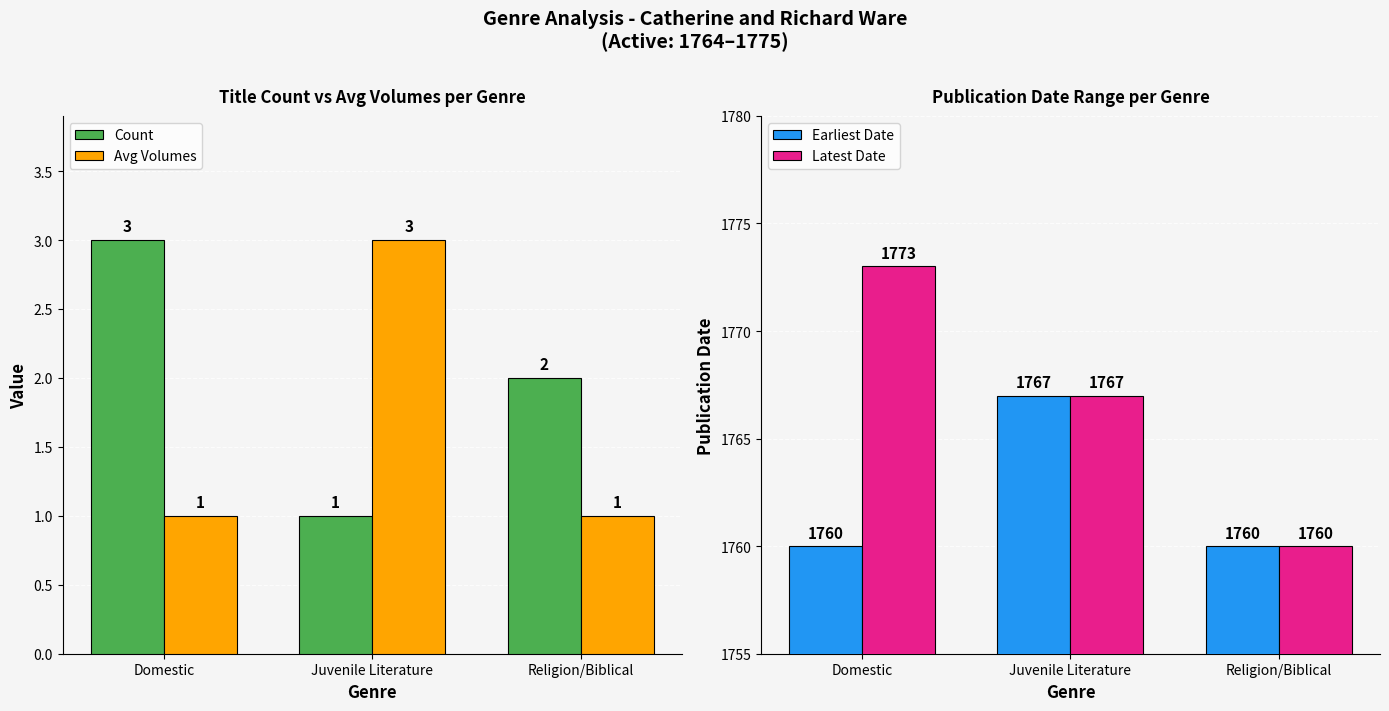

Reading left to right, transcribe all the data shown in this chart.

Count: 3	1	2
Avg Volumes: 1	3	1
Earliest Date: 1760	1767	1760
Latest Date: 1773	1767	1760